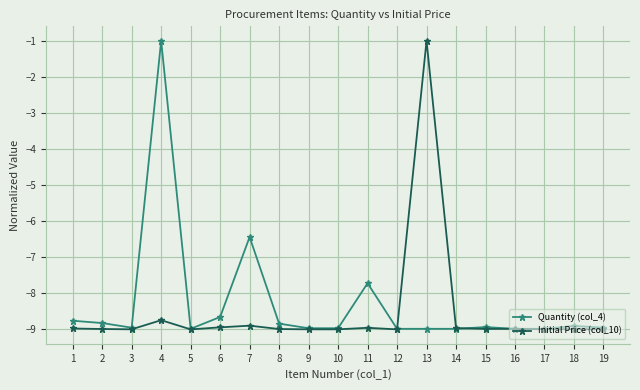

What is the total value across all series at 19?

-17.9